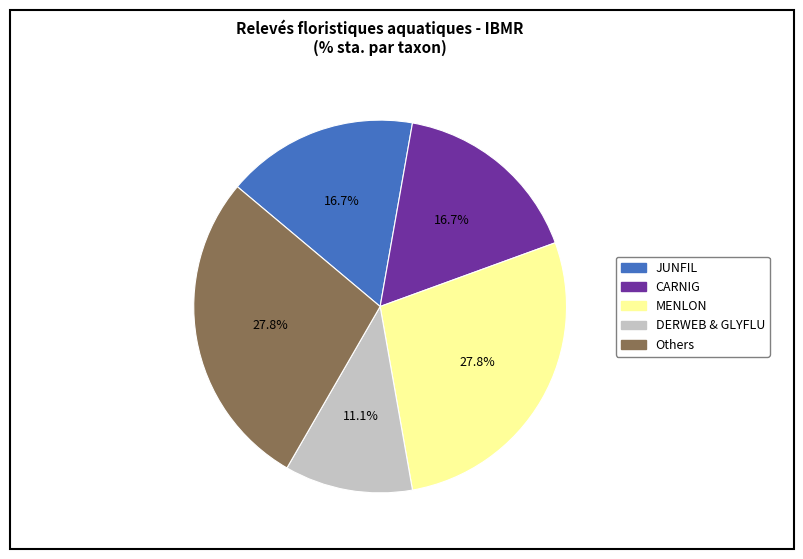

Does any single category account for the majority?

No